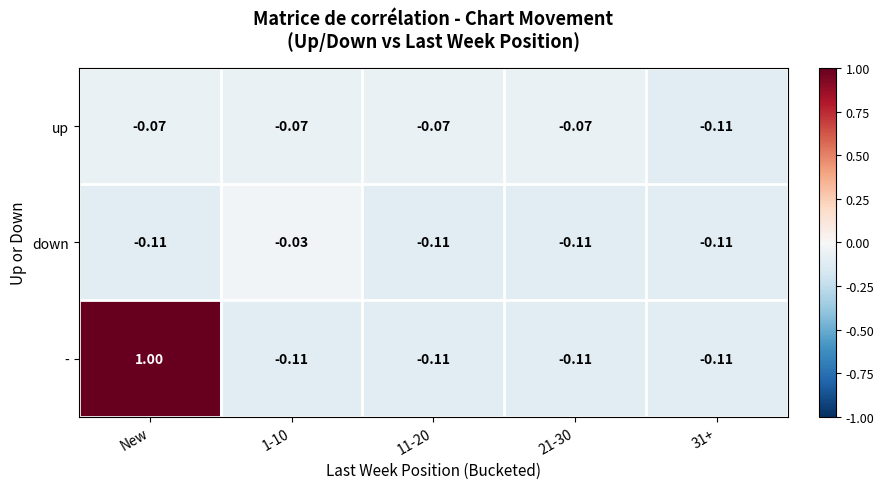

How many series are shown in this chart?

3